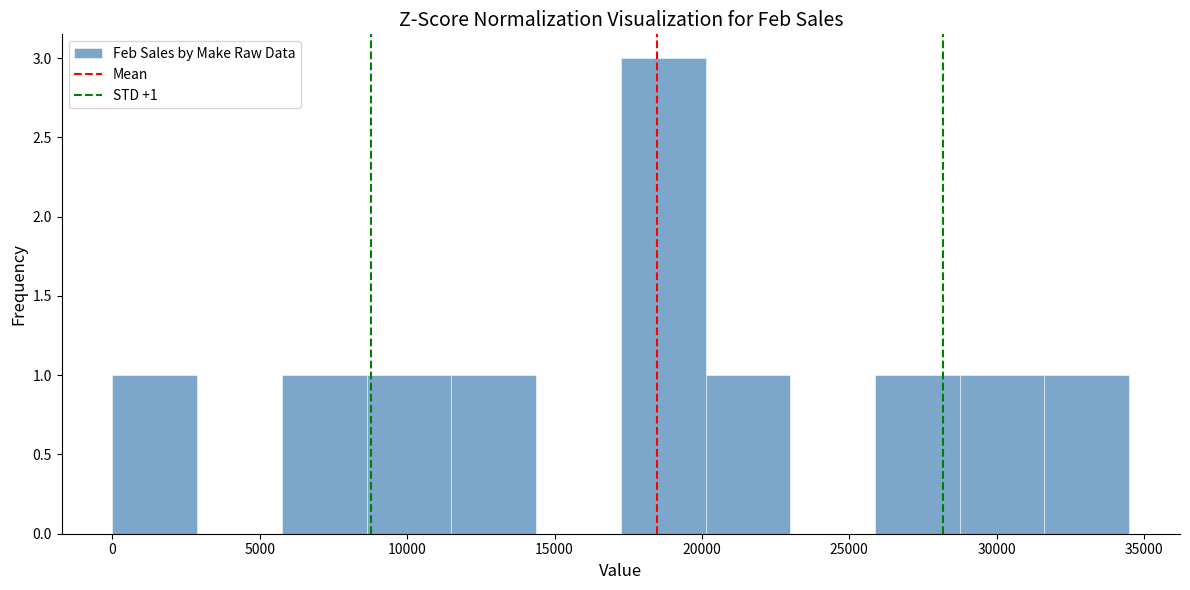

Which range on the x-axis has the tallest bar?

17000 to 20000